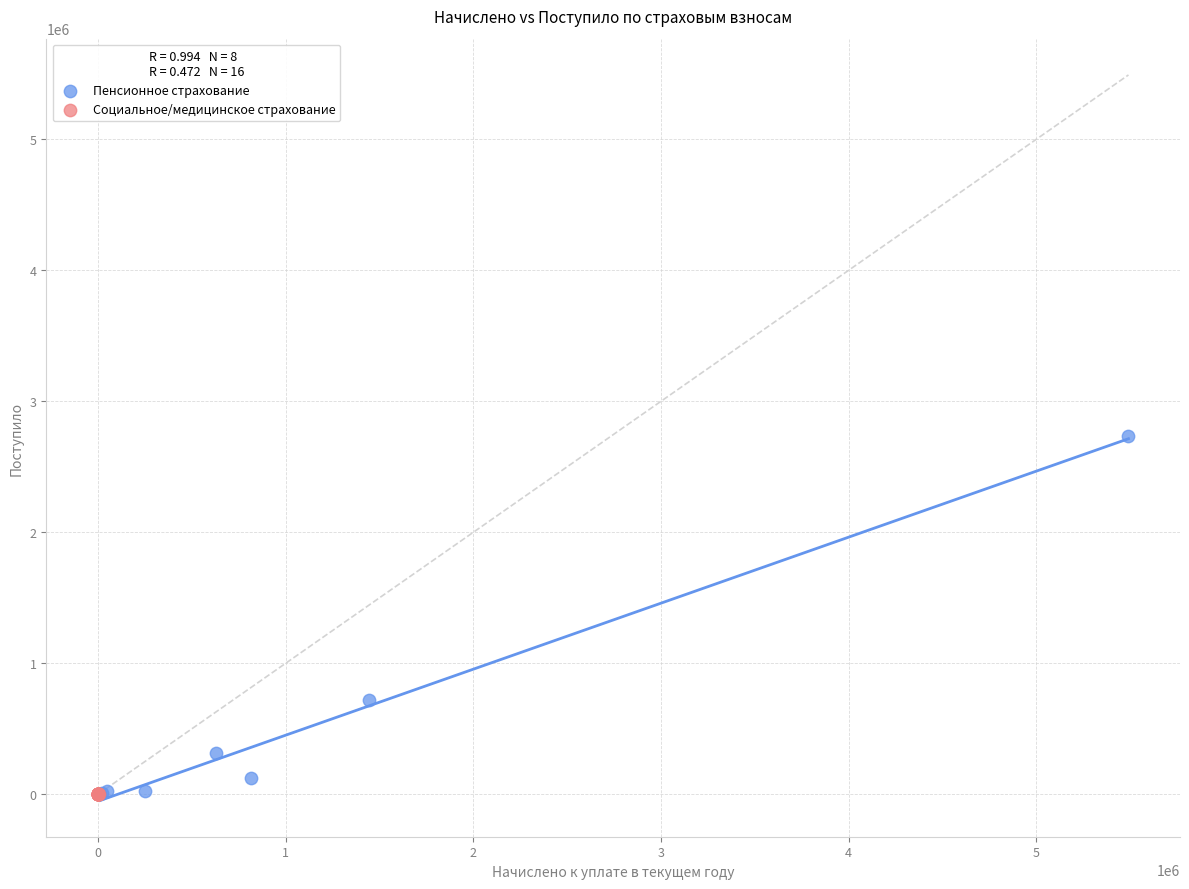

Which series has the largest Y range (max minus min)?

Пенсионное страхование